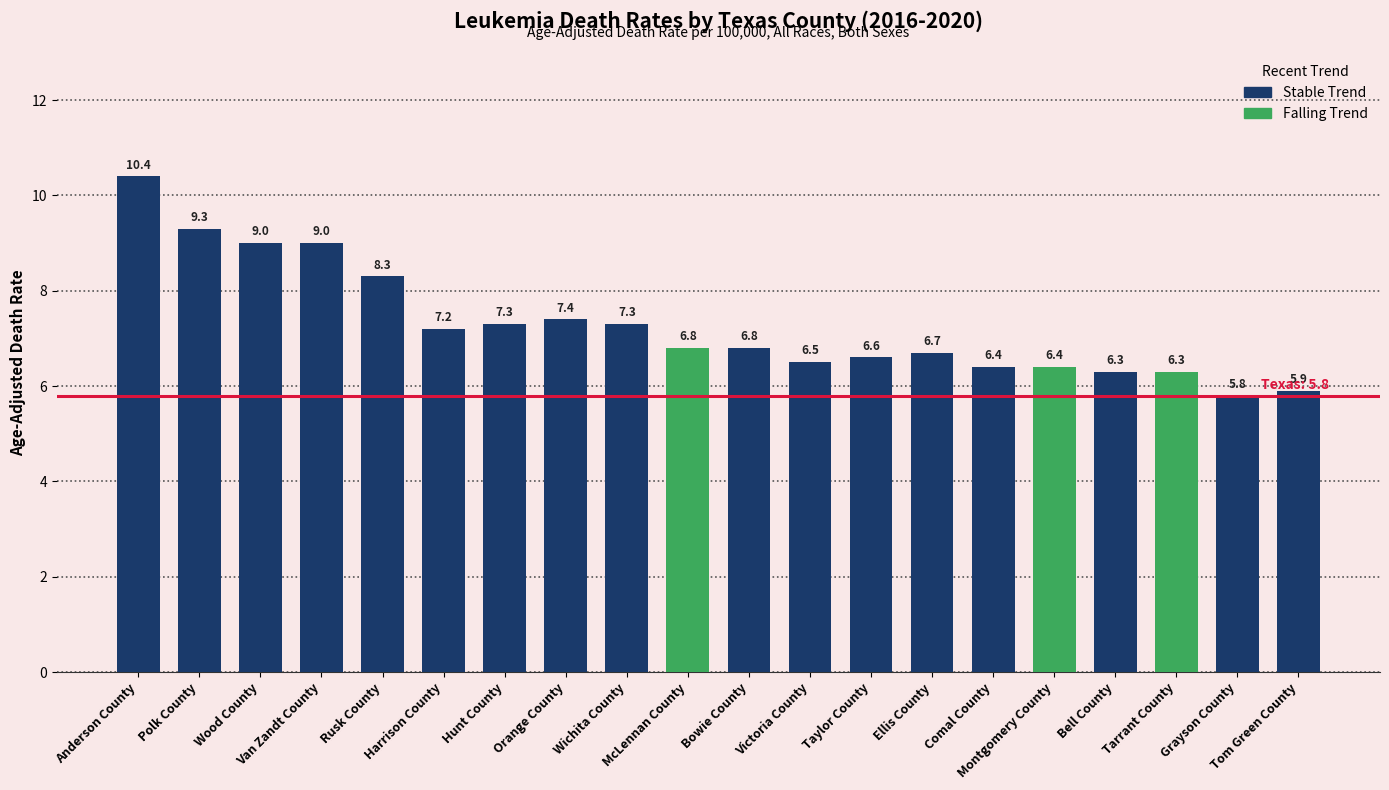

What is the maximum value shown in the chart?

10.4